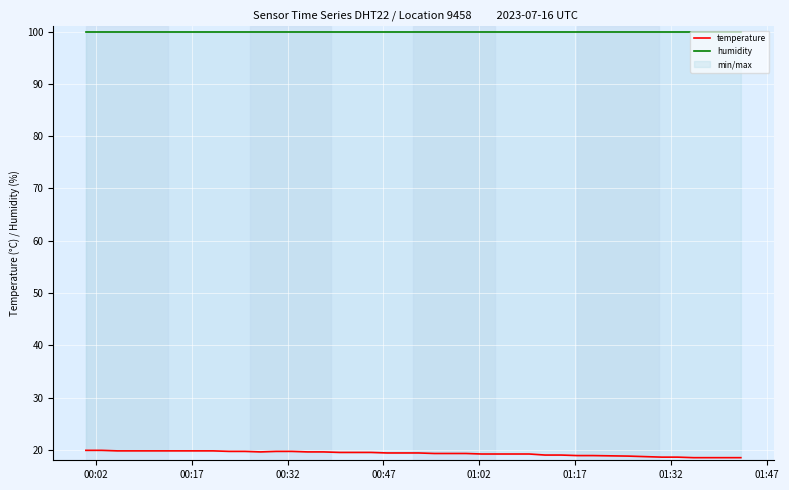

Which series has the largest total across all categories?

humidity